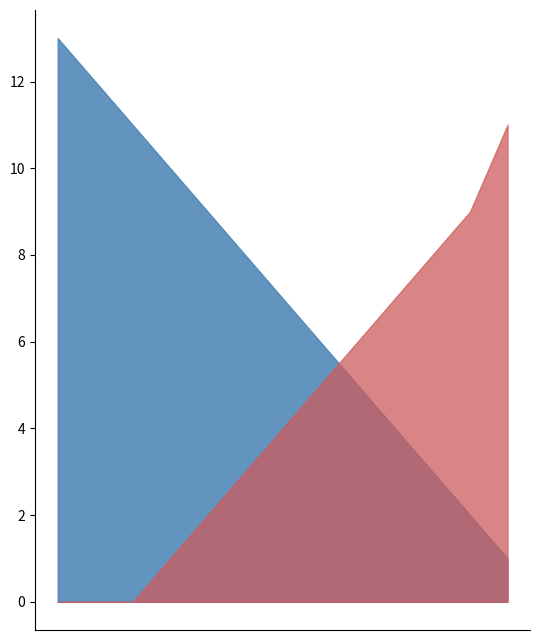

True or false: Body and Pořadí intersect in this chart.

True